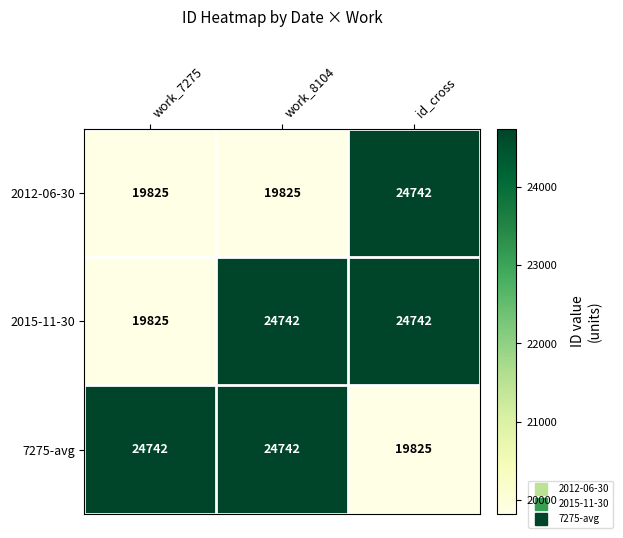

At which label is 7275-avg closest to 22283?

id_cross